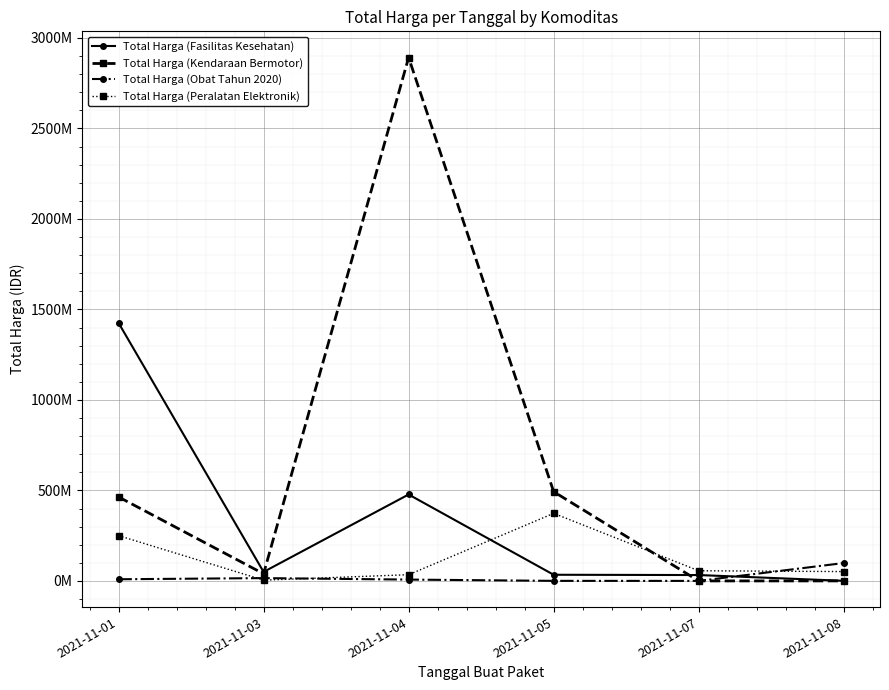

Which series has the largest total across all categories?

Total Harga (Kendaraan Bermotor)